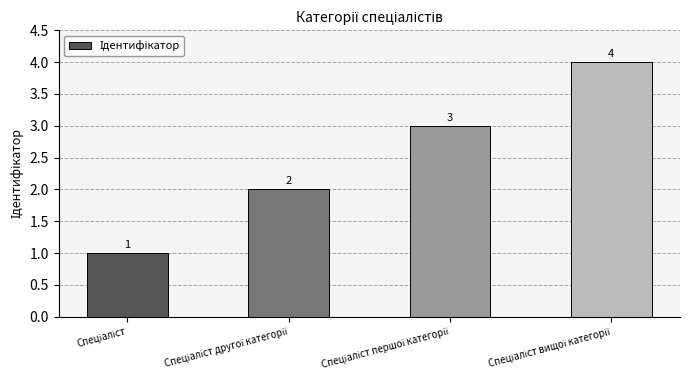

Are the bars horizontal?

No